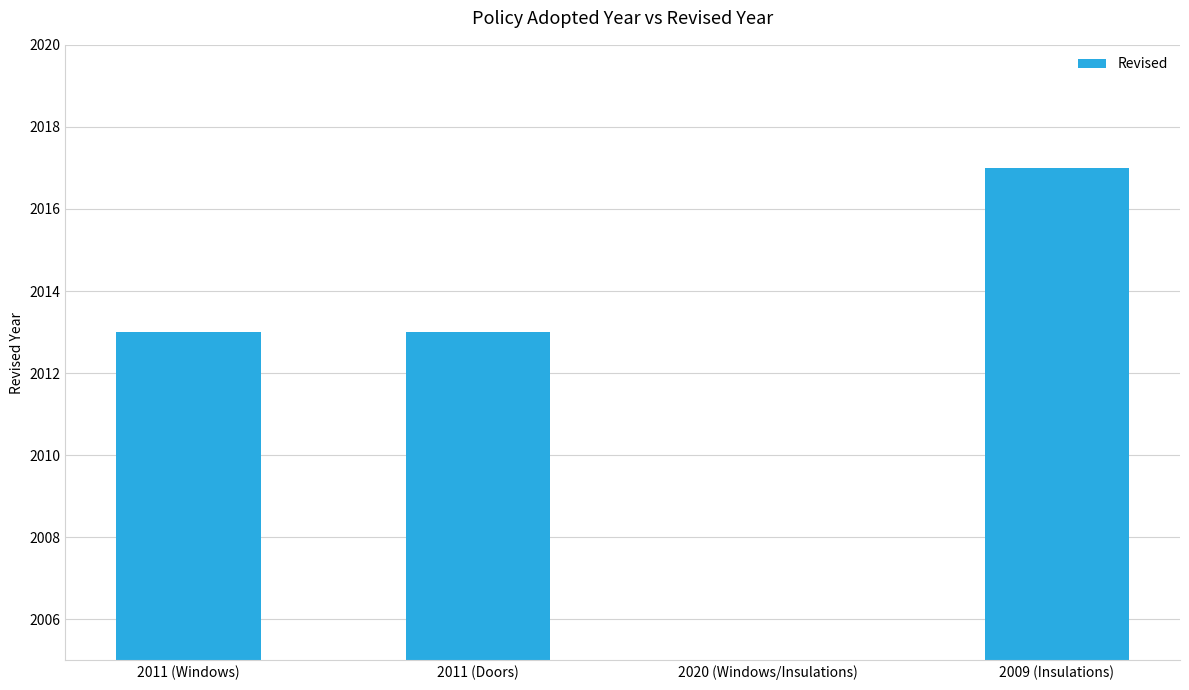

The value at 2011 (Windows) is 447. True or false?

False